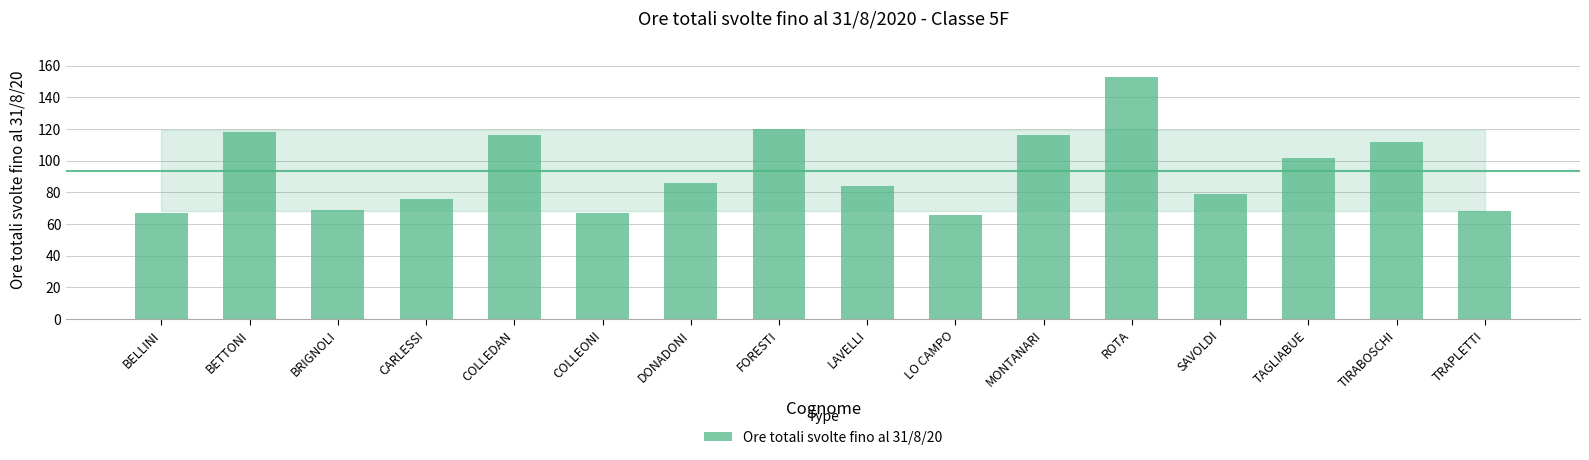

Which has a higher value, BELLINI or FORESTI?

FORESTI